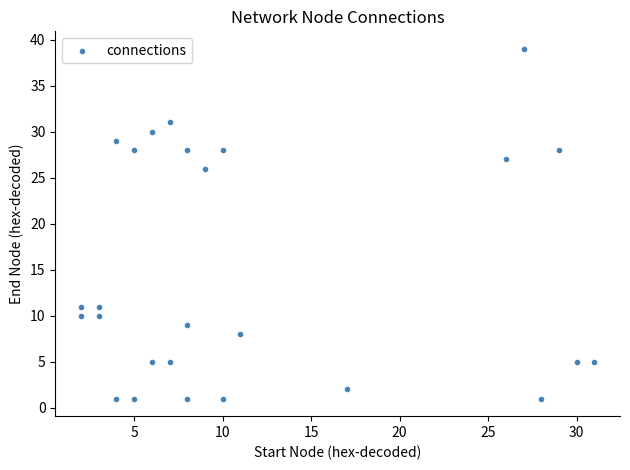

What Y value in the scatter plot is closest to 20?

26